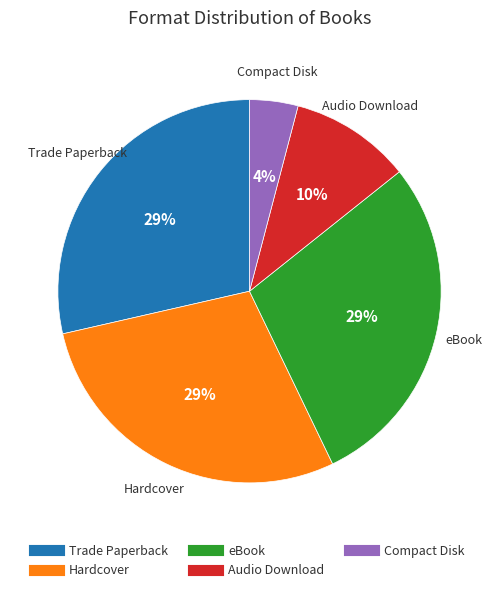

To the nearest percent, what is the average slice percentage?

20%